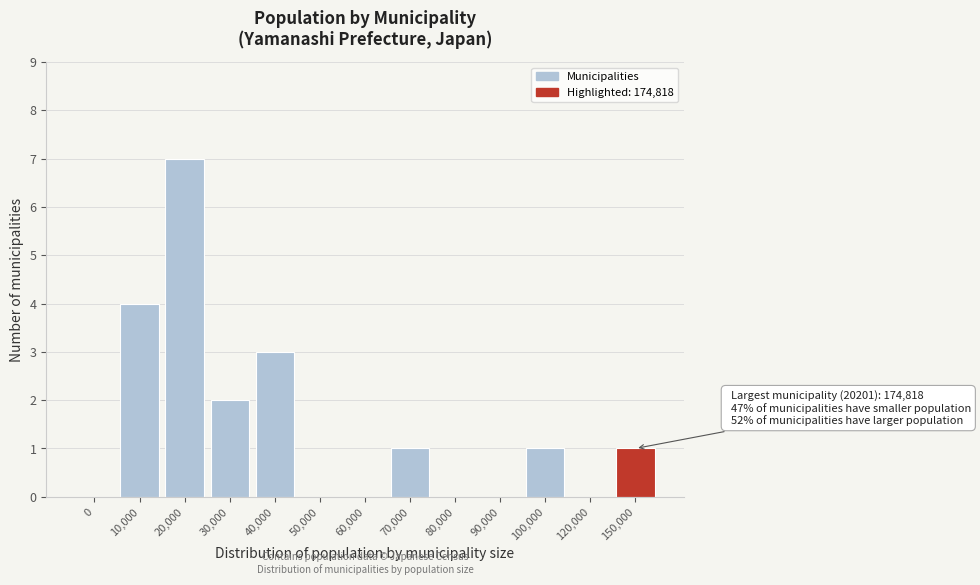

Reading left to right, what are all the values shown in this chart?

0=0	10,000=4	20,000=7	30,000=2	40,000=3	50,000=0	60,000=0	70,000=1	80,000=0	90,000=0	100,000=1	120,000=0	150,000=1